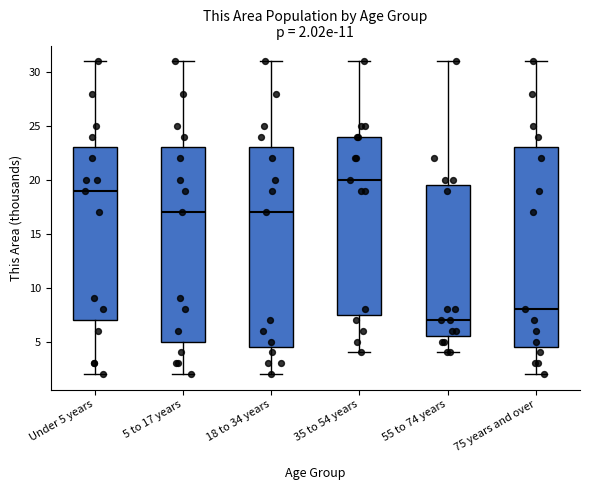

Which box has the lowest median line?

55 to 74 years